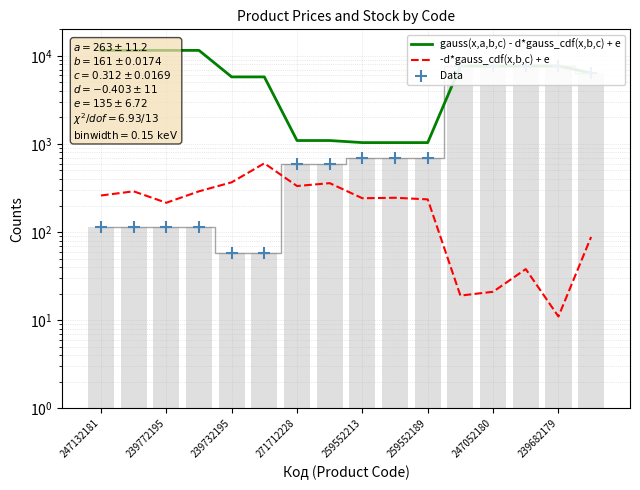

Is the value of Data at 239682179 greater than the value of -d*gauss_cdf(x,b,c) + e at 15?

Yes